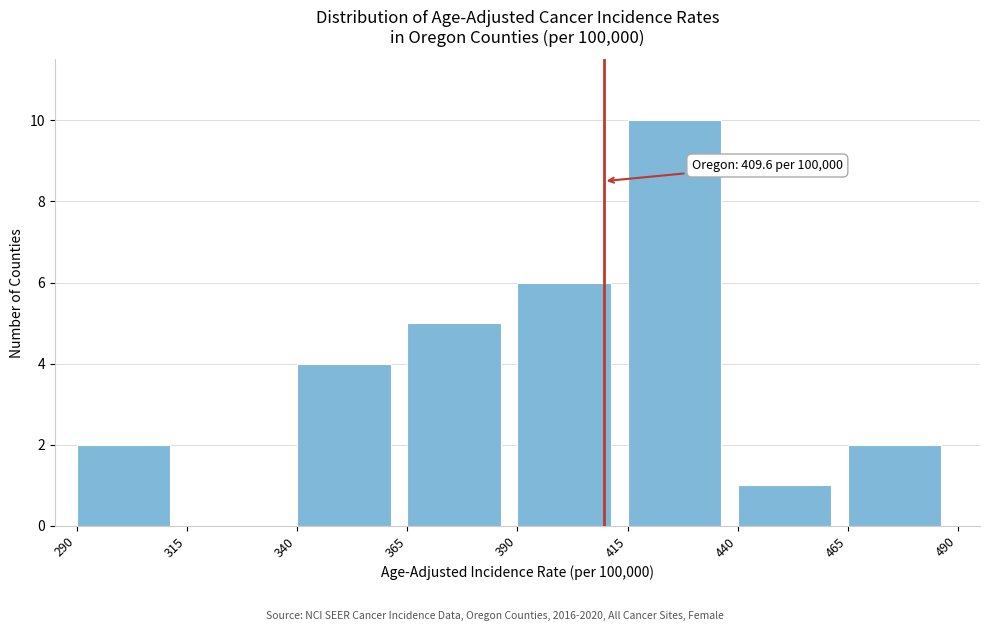

Over which range of the x-axis is the bar tallest?

415 to 440